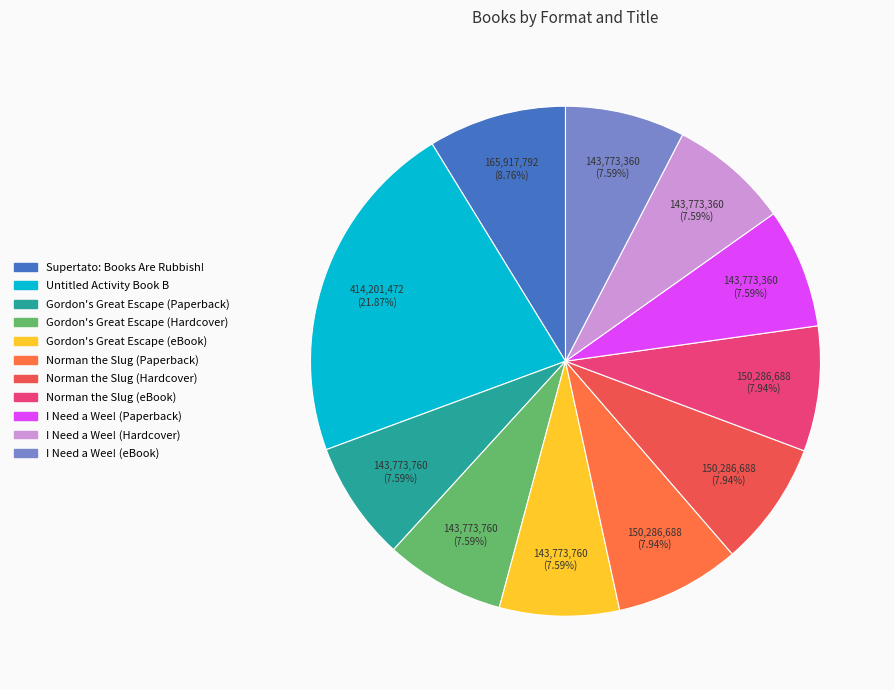

Count the number of slices in the pie.

11